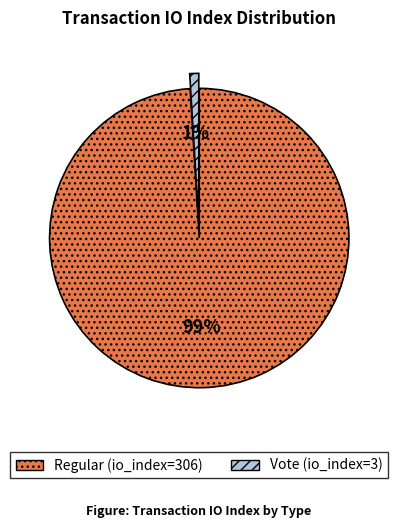

Is the sum of Vote (io_index=3) and Regular (io_index=306) greater than half?

Yes